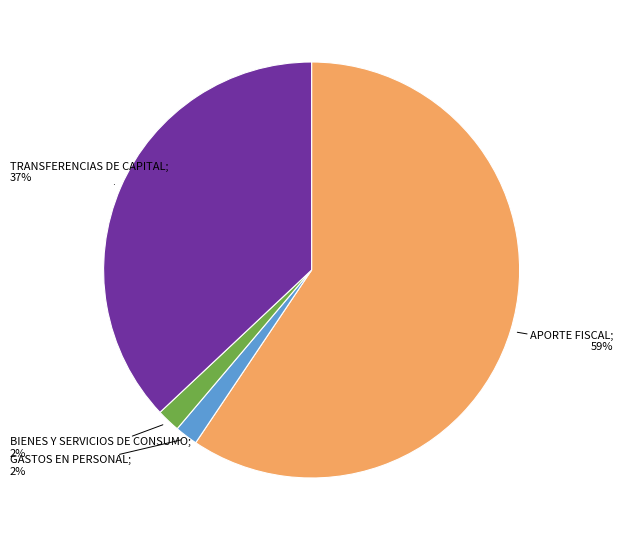

To the nearest percent, what is the average slice percentage?

25%